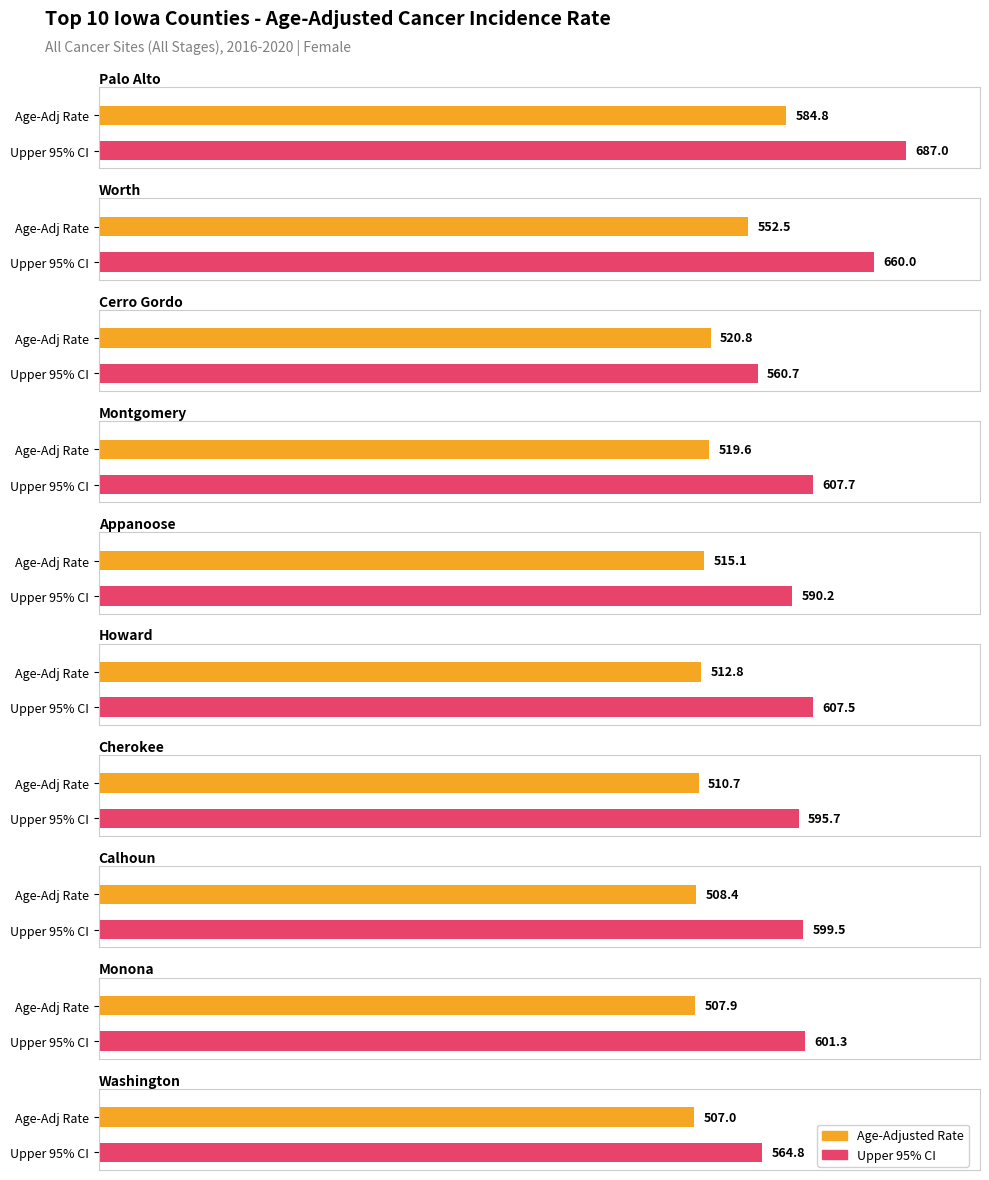

The value of Average Annual Count at Cerro Gordo is 331.7. True or false?

False